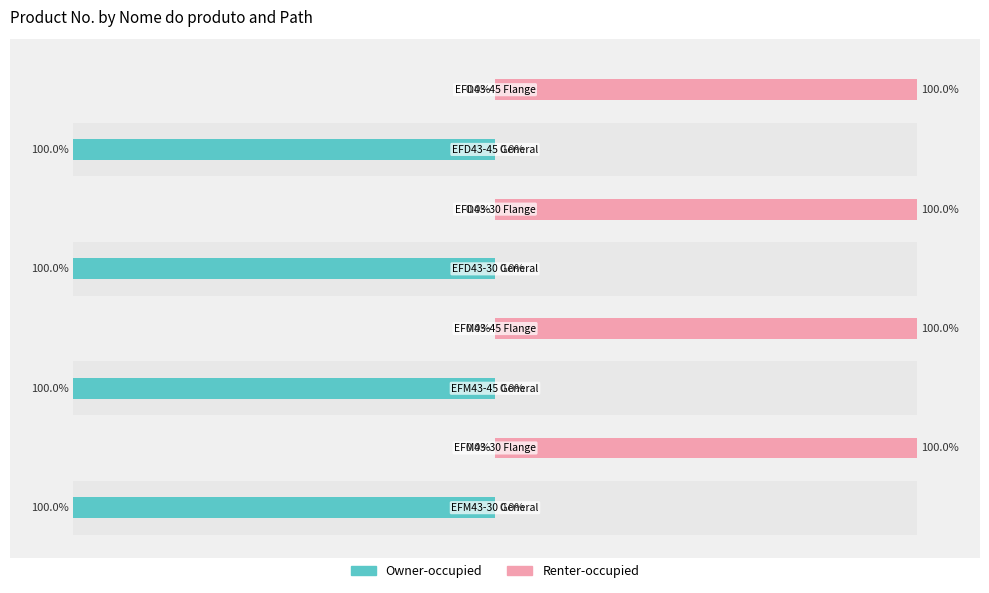

What is the difference between the Owner-occupied values at 6 and 5?

100.0